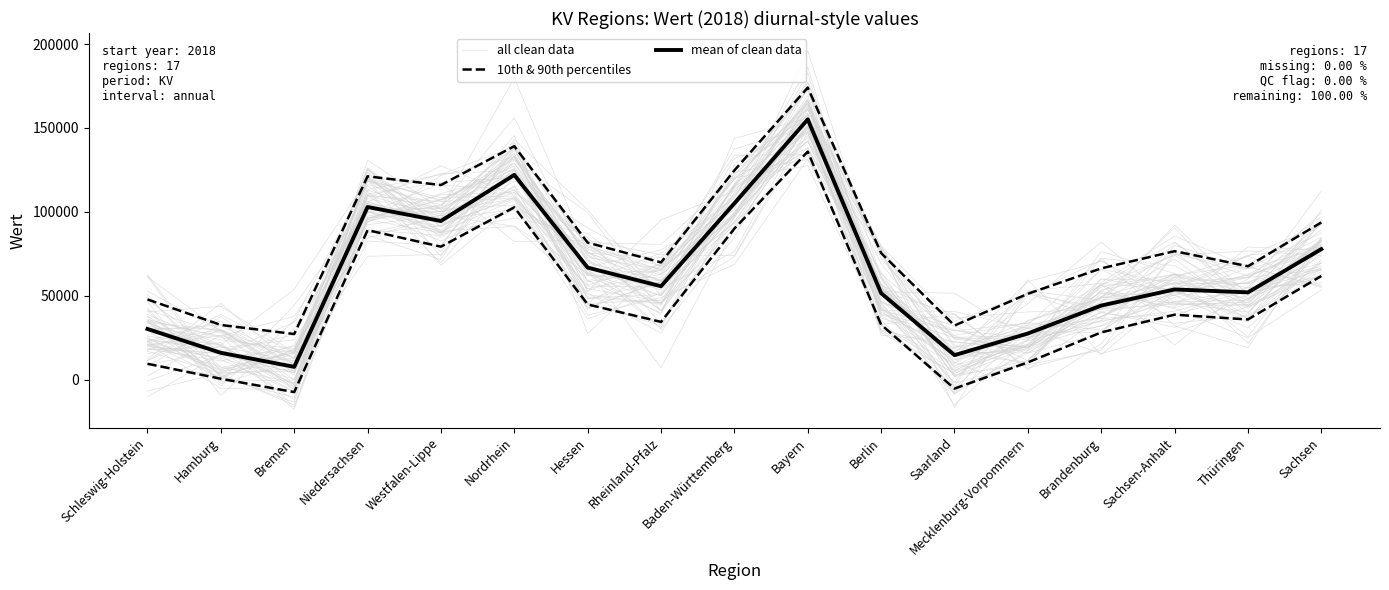

Rank the series by their maximum value, from highest to lowest.

10th & 90th percentiles, all clean data, mean of clean data